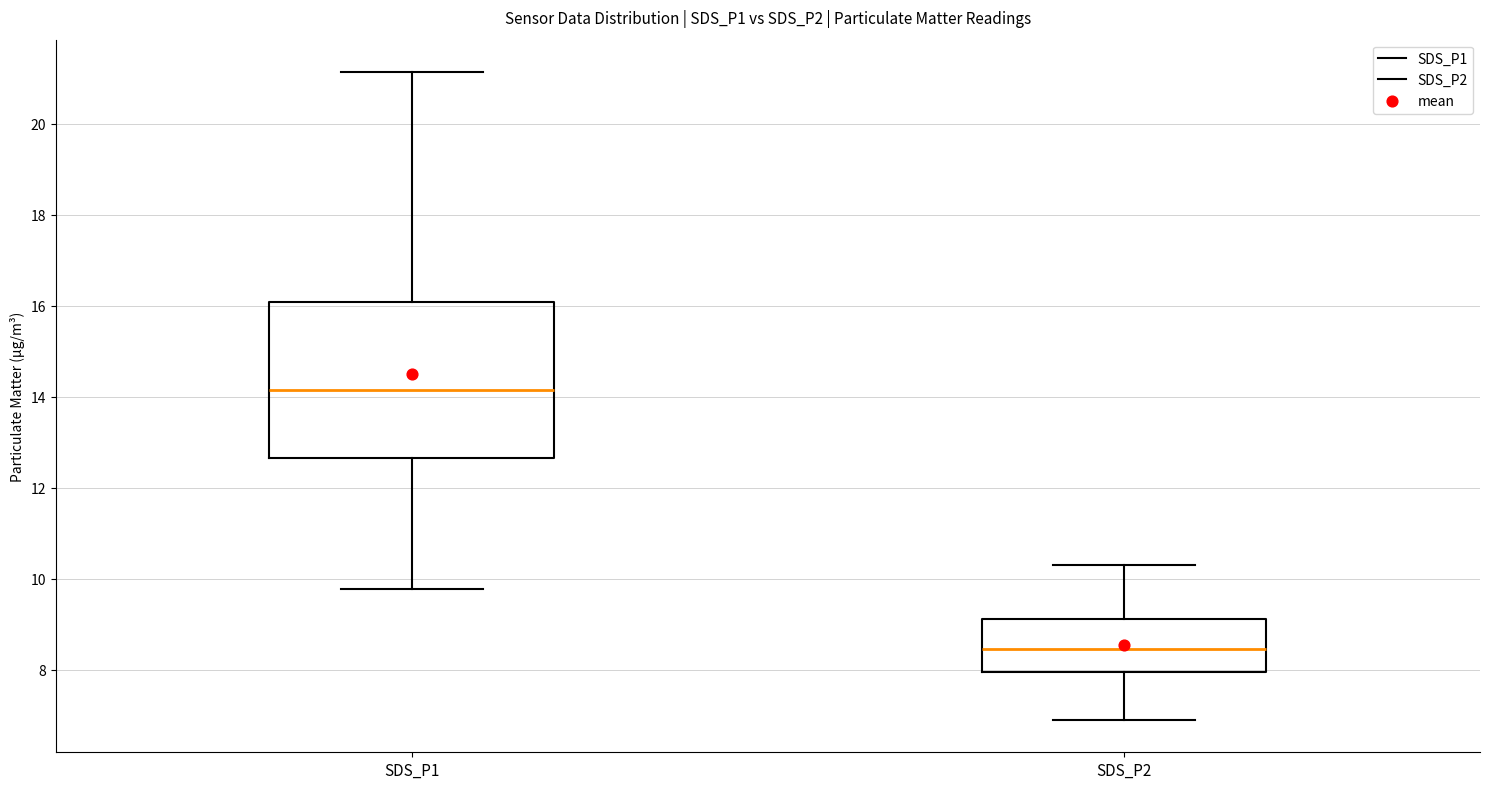

Reading left to right, transcribe this box plot: for each box, give where its median line is, the range the box spans, and where its two whiskers end, as read against the y-axis. The values are not printed on the chart, so give them approximately, as read against the axis.

SDS_P1: median 14.2, box 12.6 to 16.0, whiskers 9.8 to 21.2
SDS_P2: median 8.4, box 8.0 to 9.2, whiskers 7.0 to 10.4